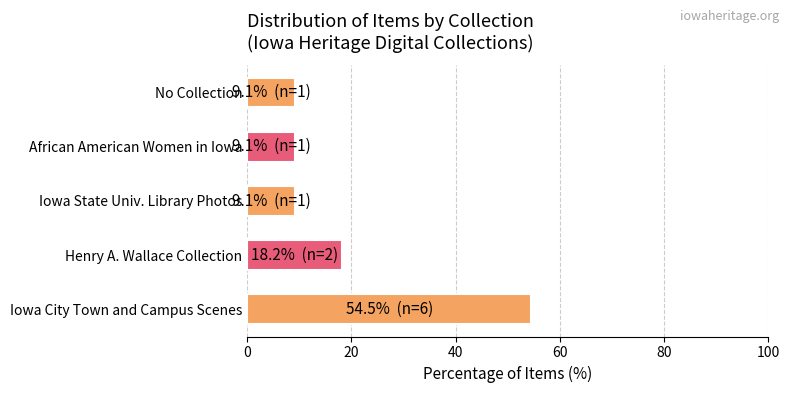

Is it true that the value at No Collection is 13.9?

False